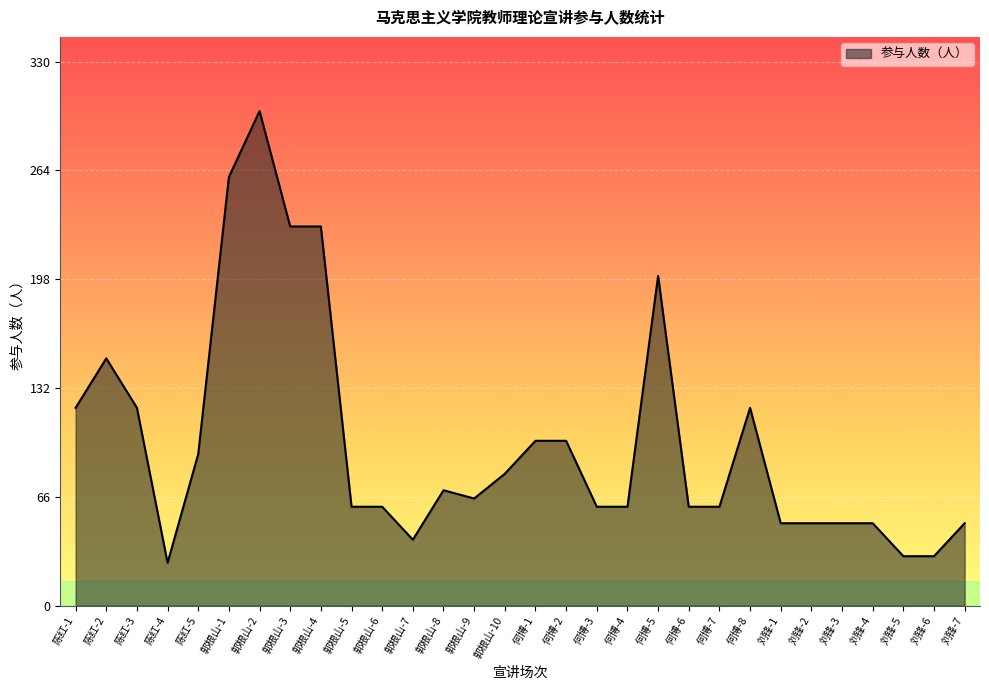

Which has a higher value, 何博-8 or 何博-3?

何博-8